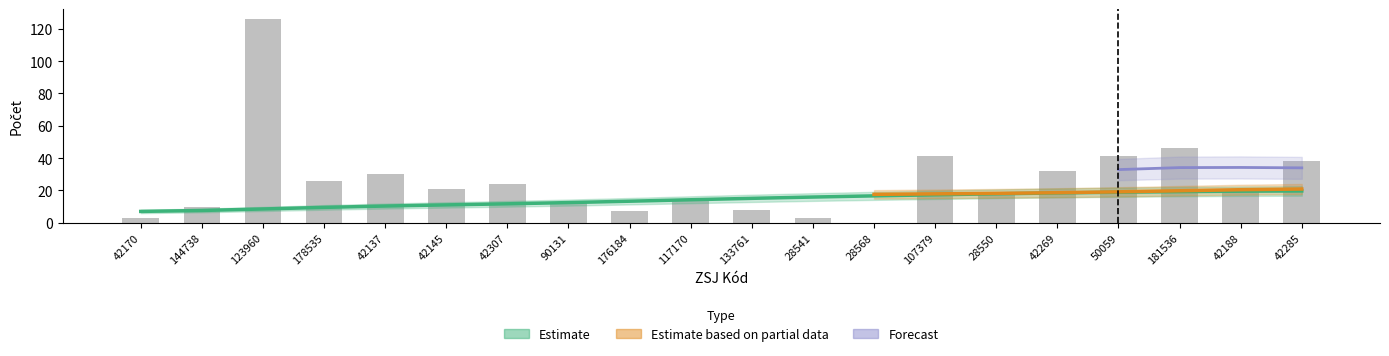

Reading left to right, what are all the values shown in this chart?

Počet obyvatel: 42170=3.0	144738=10.0	123960=126.0	178535=26.0	42137=30.0	42145=21.0	42307=24.0	90131=13.0	176184=7.0	117170=14.0	133761=8.0	28541=3.0	28568=0.0	107379=41.0	28550=17.0	42269=32.0	50059=41.0	181536=46.0	42188=20.0	42285=38.0
Adresních míst v obytných budovách: 42170=7.0	144738=7.6	123960=8.5	178535=9.5	42137=10.3	42145=11.0	42307=11.7	90131=12.4	176184=13.3	117170=14.2	133761=15.1	28541=15.9	28568=16.6	107379=17.3	28550=17.9	42269=18.4	50059=18.9	181536=19.2	42188=19.5	42285=19.7